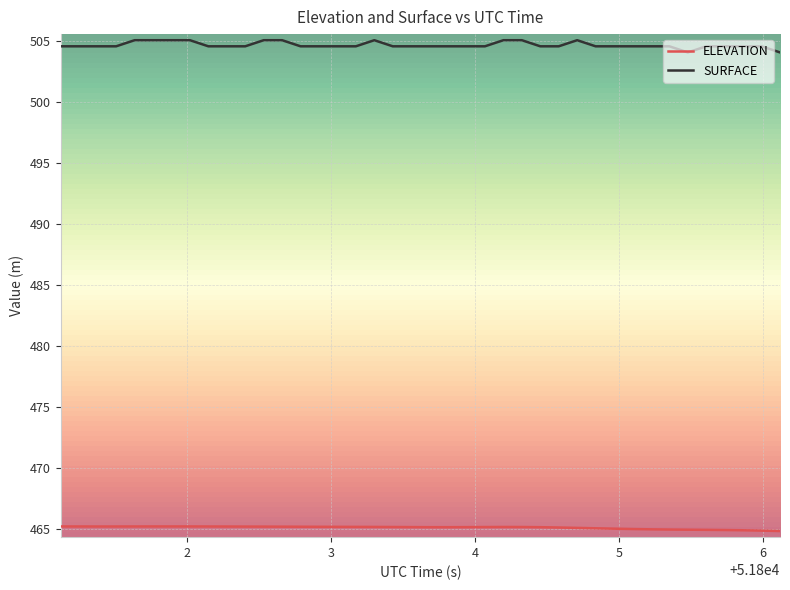

Which series has the largest range (max minus min)?

SURFACE